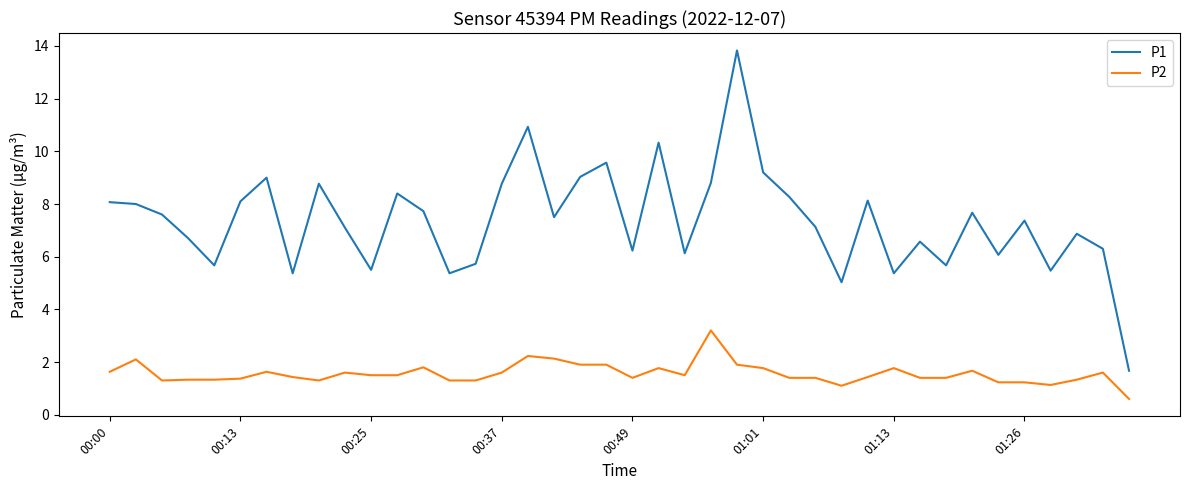

Which series has the widest spread of values?

P1